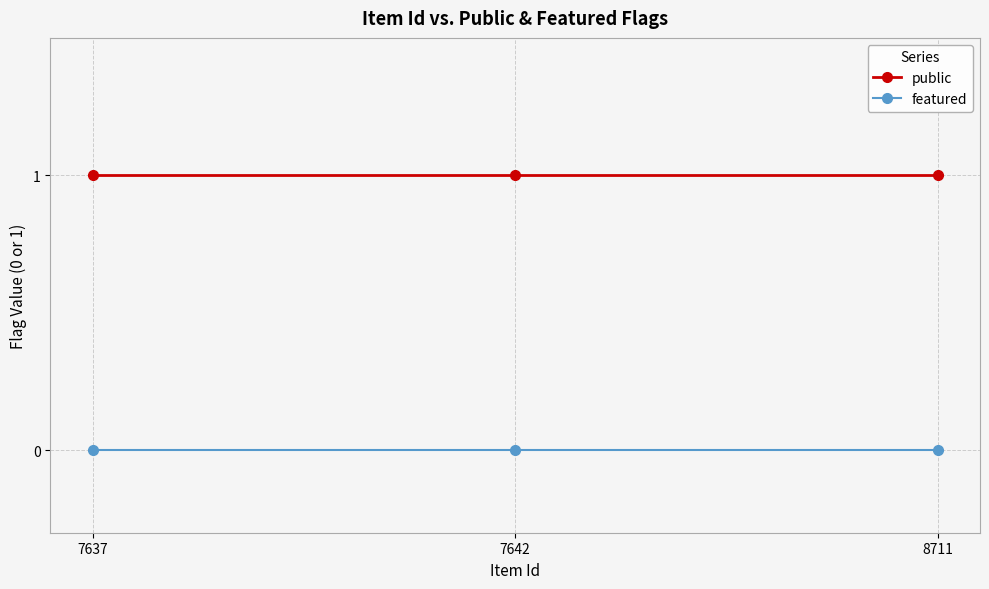

Is this an area chart (filled region under the line)?

No